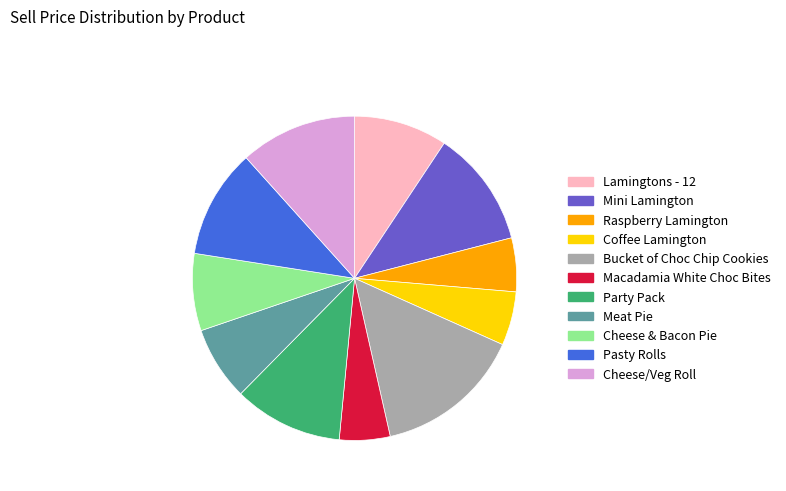

How many slices are in this pie chart?

11